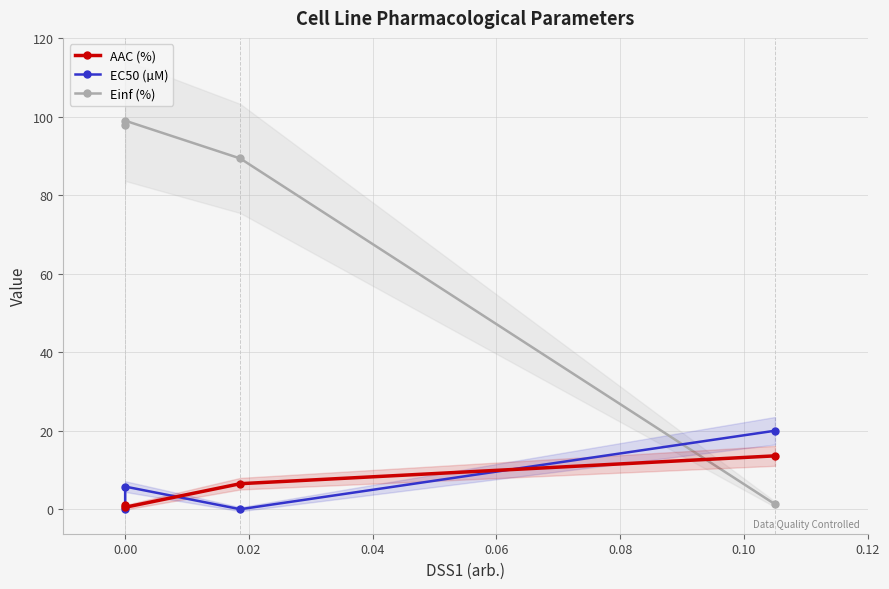

How many lines are shown in the chart?

3